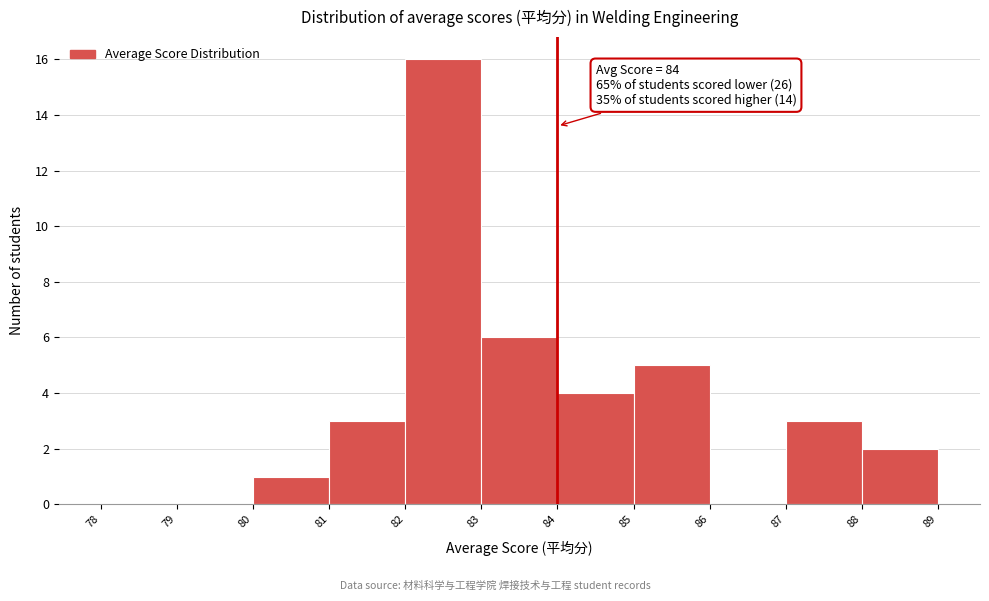

Which range on the x-axis has the tallest bar?

82 to 83